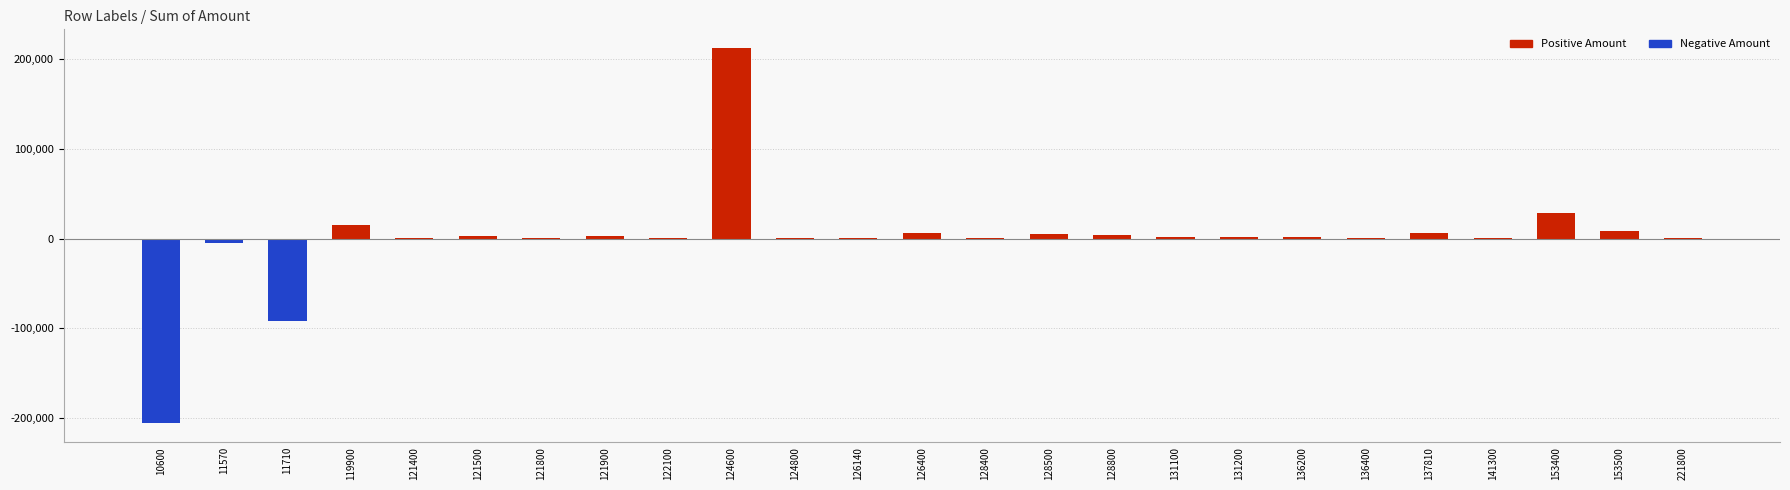

Are the bars horizontal?

No